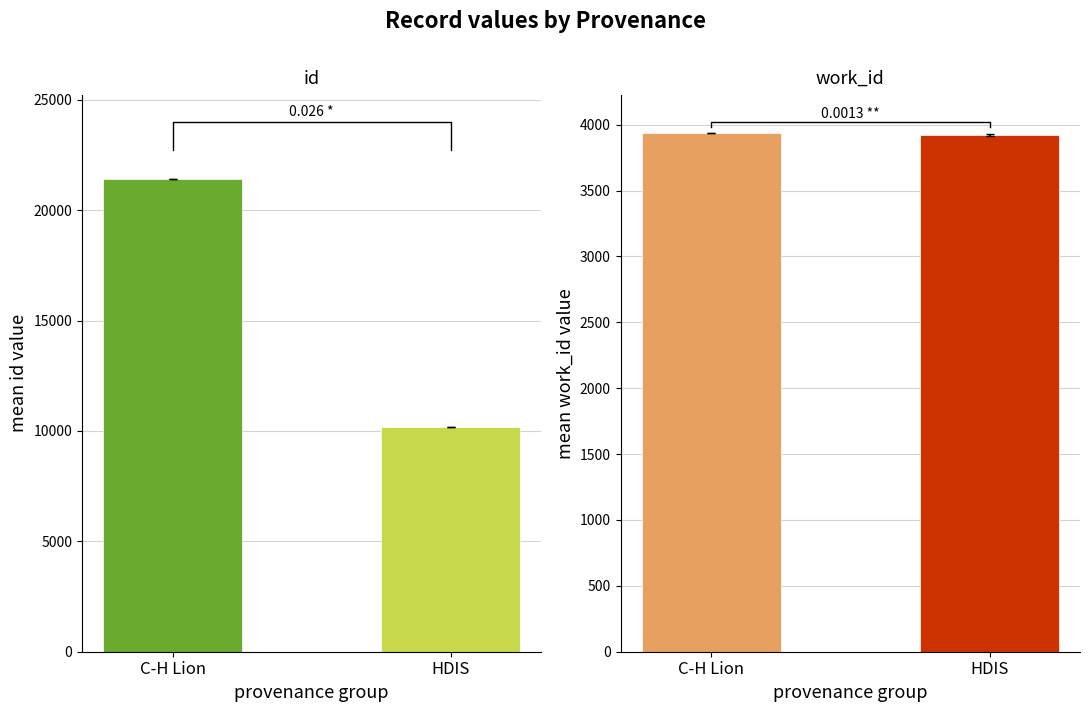

What is the smallest value displayed?

3923.3